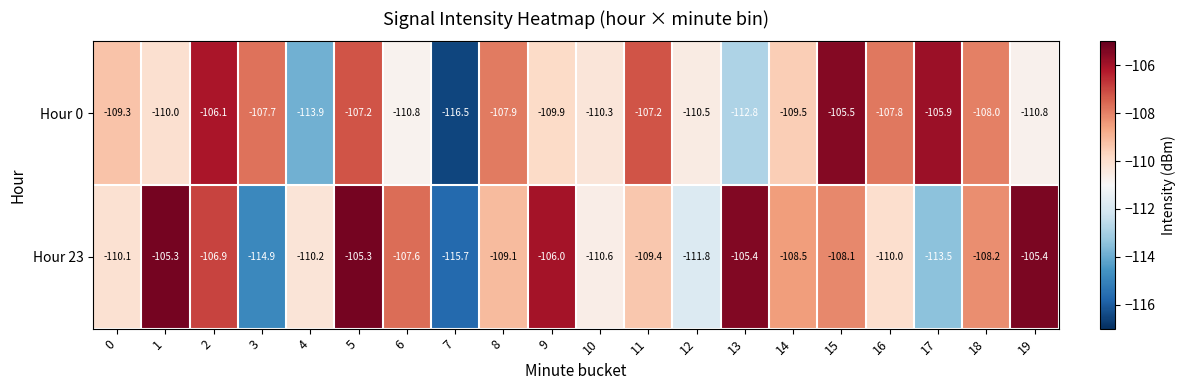

How many distinct data groups are displayed?

2